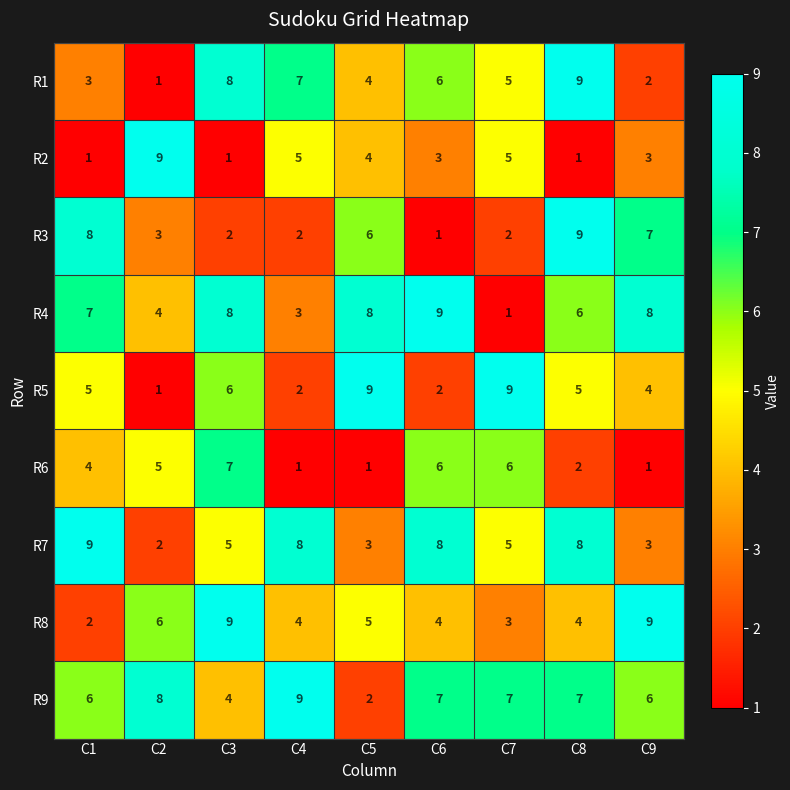

What is the difference between the highest and lowest values at C4?

8